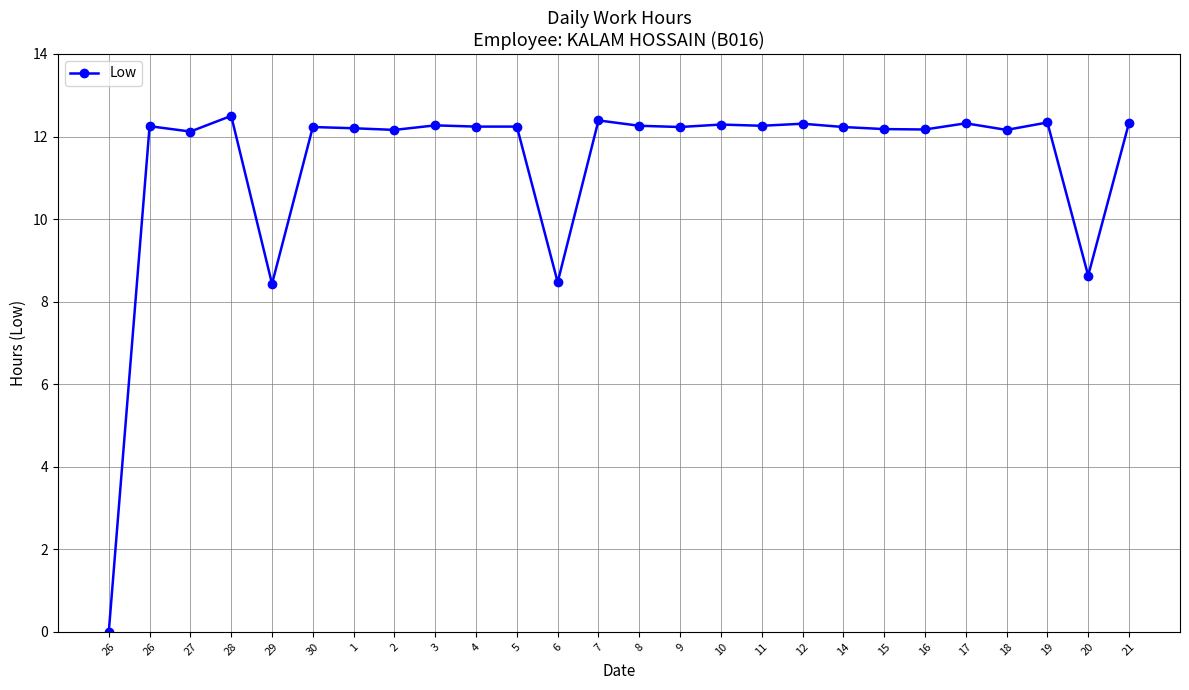

List the labels in order of value, smallest first.

26, 29, 6, 20, 27, 2, 18, 16, 15, 1, 30, 9, 14, 4, 5, 26, 8, 11, 3, 10, 12, 17, 21, 19, 7, 28